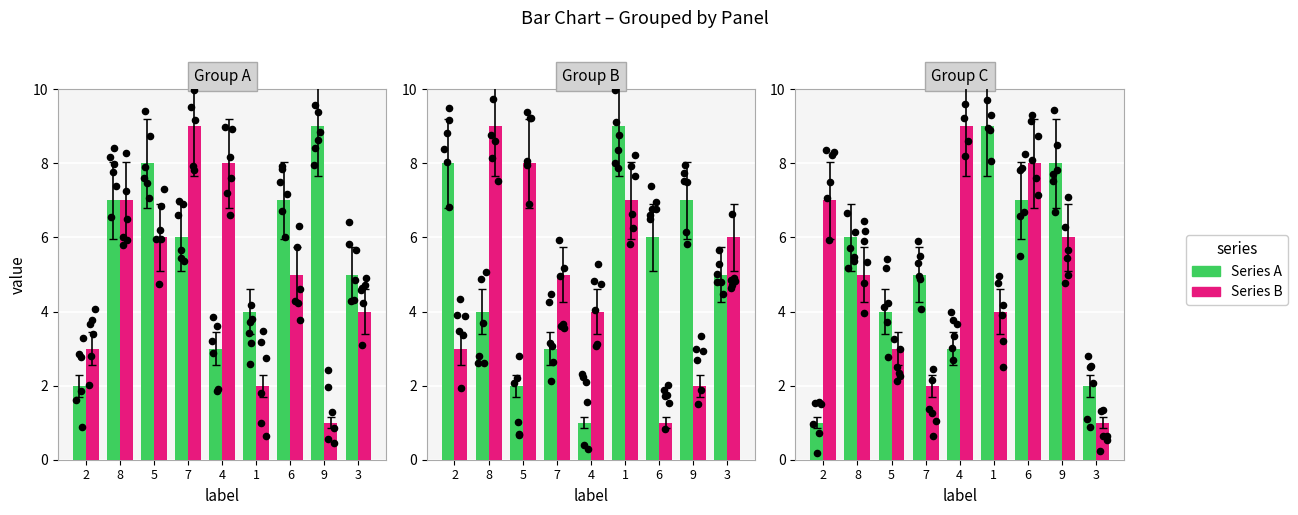

Which series contains the lowest Y value?

Series A